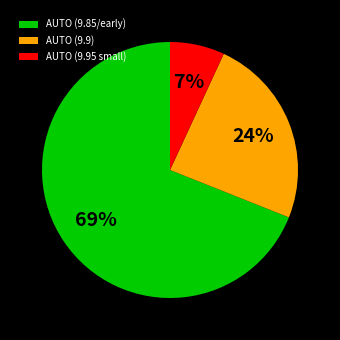

The AUTO (9.85/early) slice represents 69% of the pie. True or false?

True